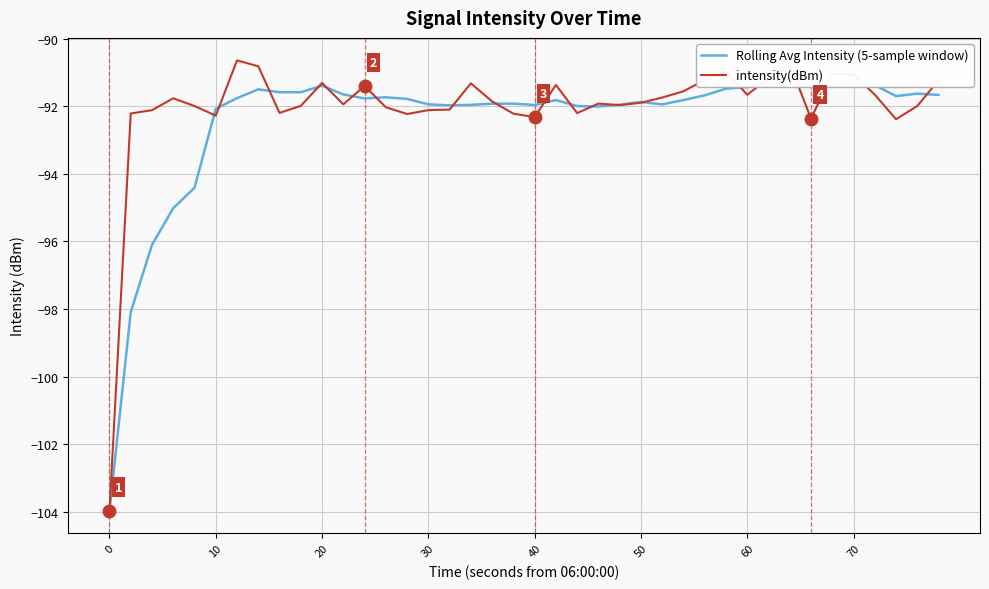

Reading left to right, what are all the values shown in this chart?

Rolling Avg Intensity (5-sample window): -104.0	-98.1	-96.1	-95.0	-94.4	-92.1	-91.8	-91.5	-91.6	-91.6	-91.4	-91.7	-91.8	-91.7	-91.8	-91.9	-92.0	-92.0	-91.9	-91.9	-92.0	-91.8	-92.0	-92.0	-92.0	-91.9	-91.9	-91.8	-91.7	-91.5	-91.4	-91.3	-91.2	-91.4	-91.4	-91.3	-91.4	-91.7	-91.6	-91.7
intensity(dBm): -104.0	-92.2	-92.1	-91.8	-92.0	-92.3	-90.6	-90.8	-92.2	-92.0	-91.3	-91.9	-91.4	-92.0	-92.2	-92.1	-92.1	-91.3	-91.9	-92.2	-92.3	-91.4	-92.2	-91.9	-92.0	-91.9	-91.7	-91.6	-91.2	-91.0	-91.7	-91.2	-90.7	-92.4	-91.0	-91.1	-91.7	-92.4	-92.0	-91.2